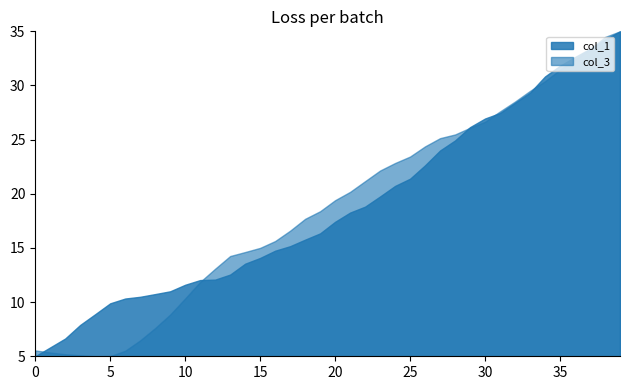

True or false: col_3 and col_1 cross at least once.

True